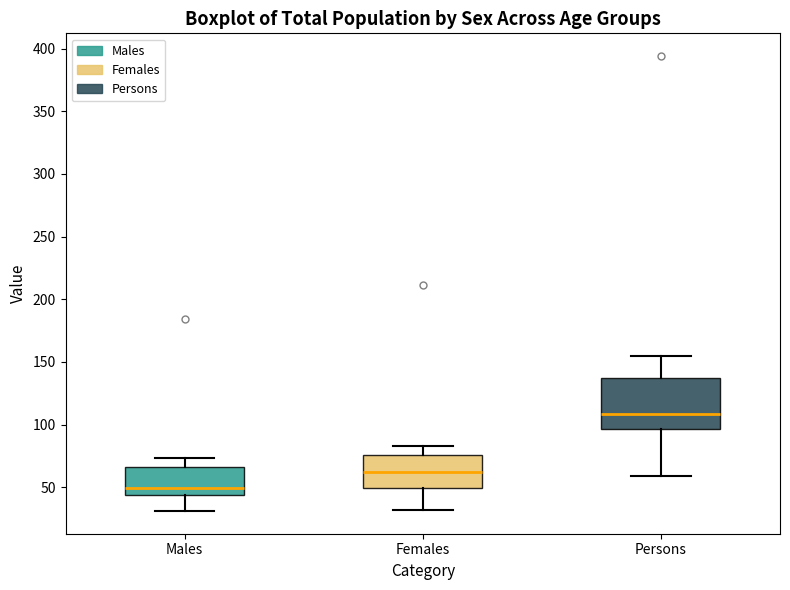

Where does the median line of the box for Persons sit on the y-axis? The values are not printed on the chart, so give them approximately, as read against the axis.

110